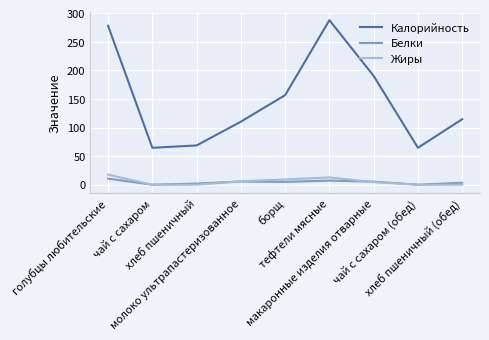

True or false: Калорийность and Белки intersect in this chart.

False